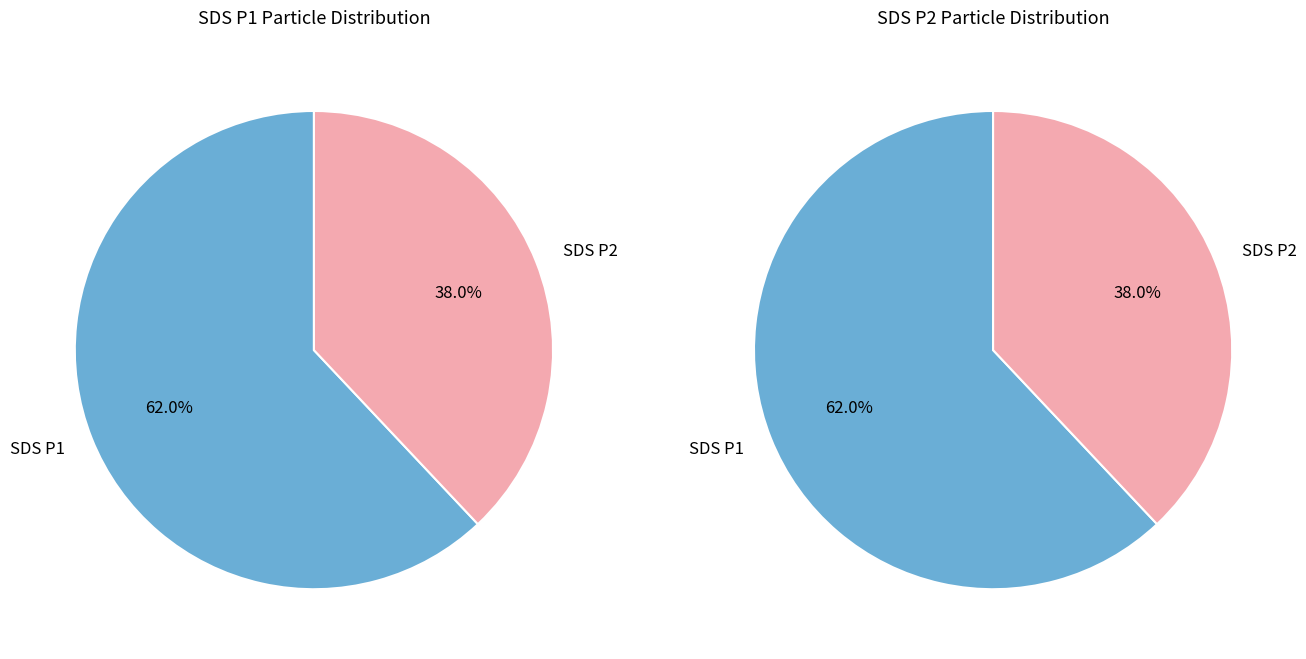

True or false: 11 accounts for 1% of the total.

False